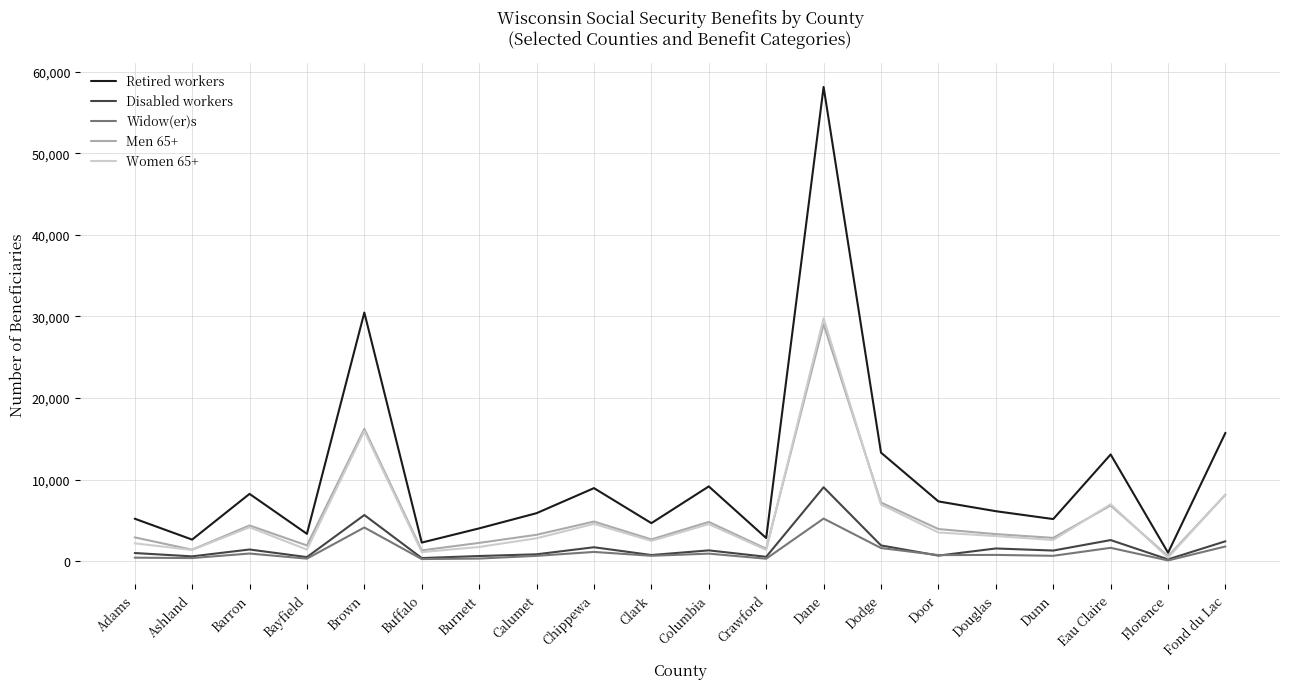

Which series has the largest total across all categories?

Retired workers